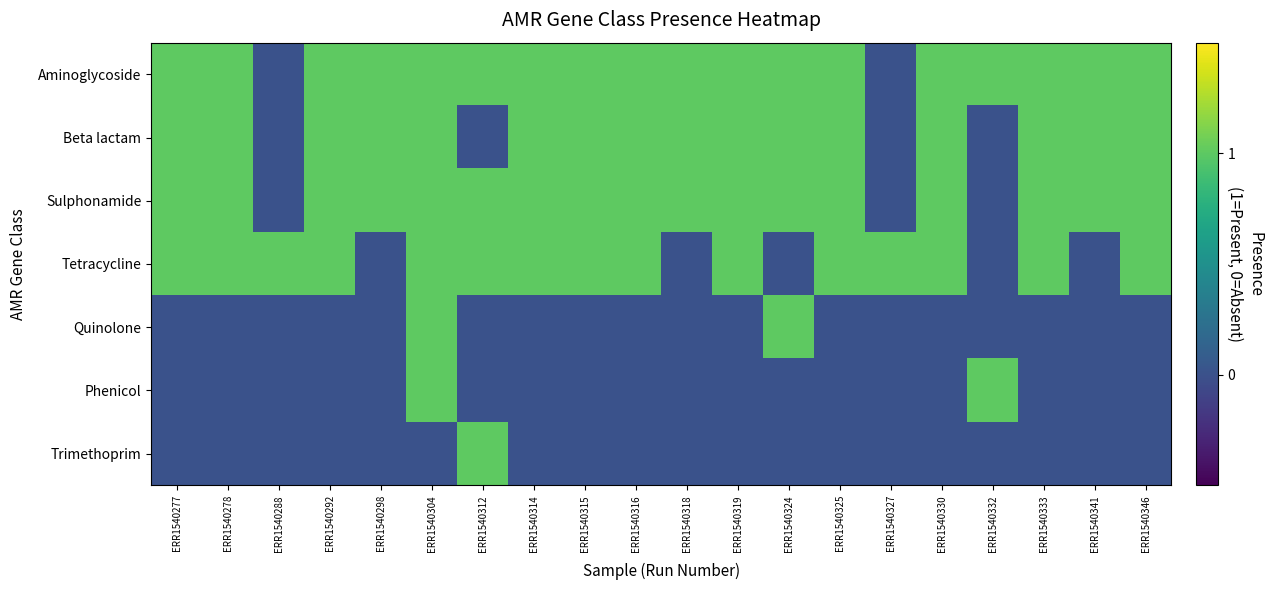

Which series changed the most between ERR1540292 and ERR1540341?

Tetracycline